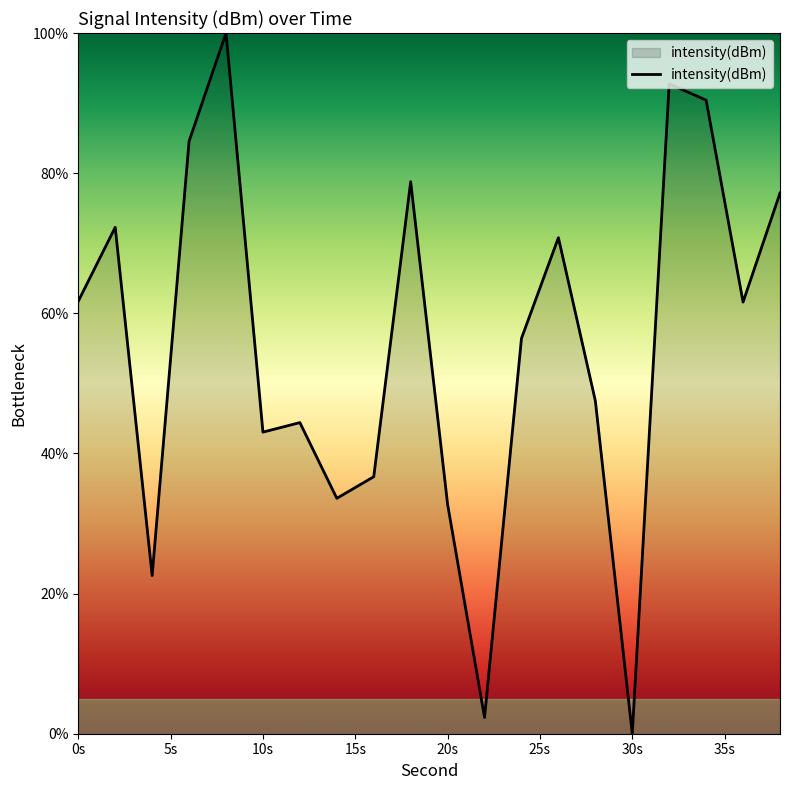

What is the maximum value shown in the chart?

100.0